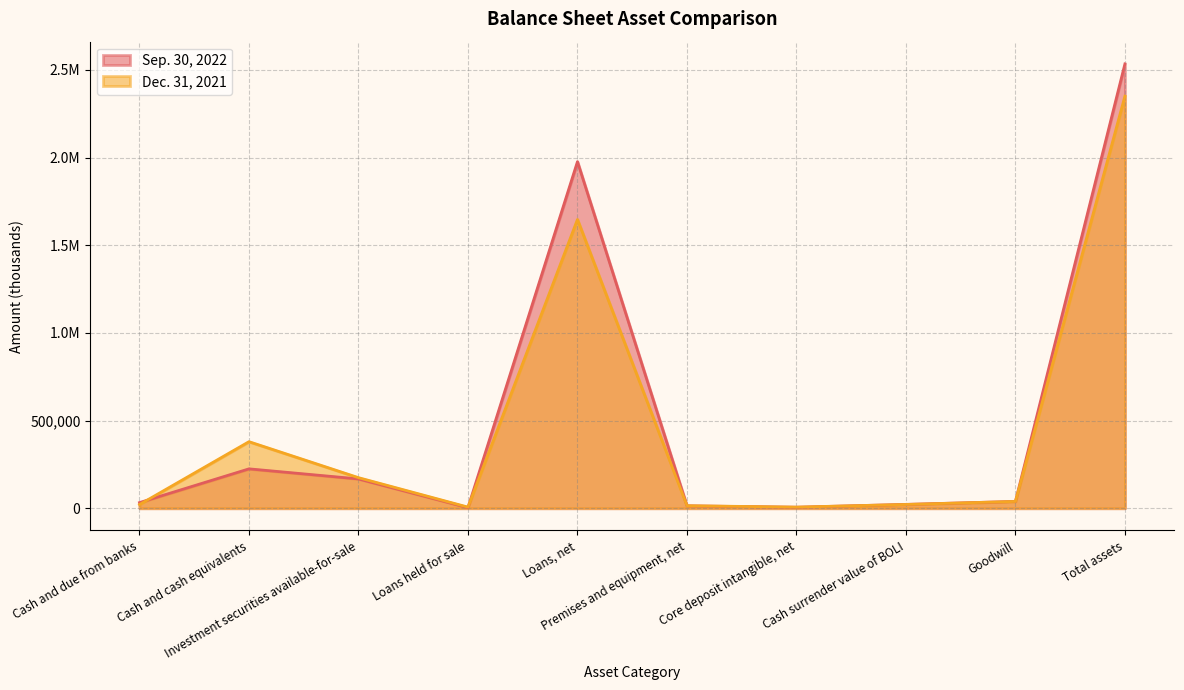

What is the difference between the Dec. 31, 2021 values at Core deposit intangible, net and Investment securities available-for-sale?

167946